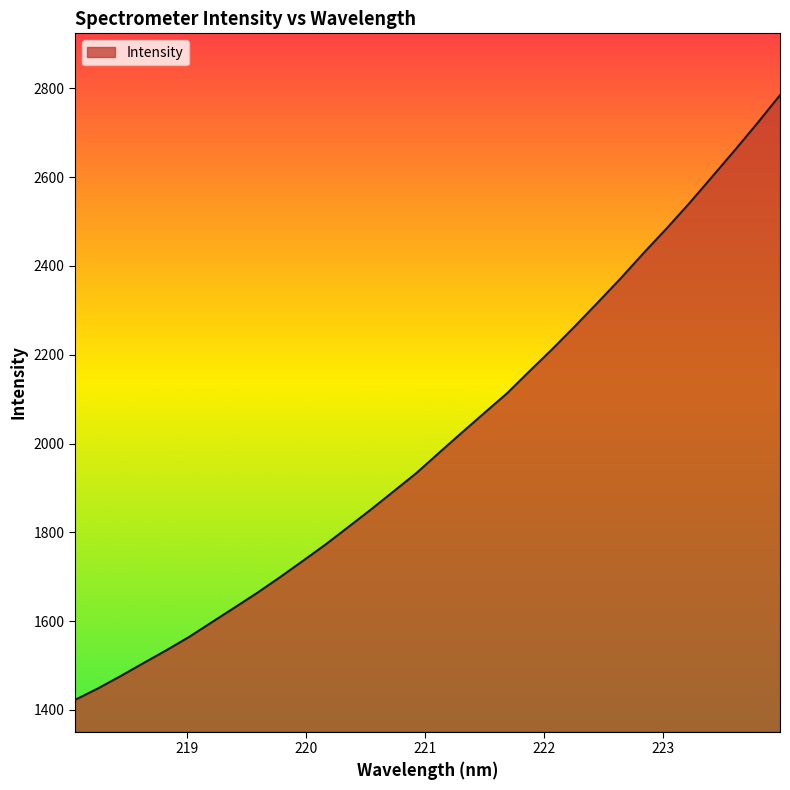

What is the smallest value displayed?

1422.5